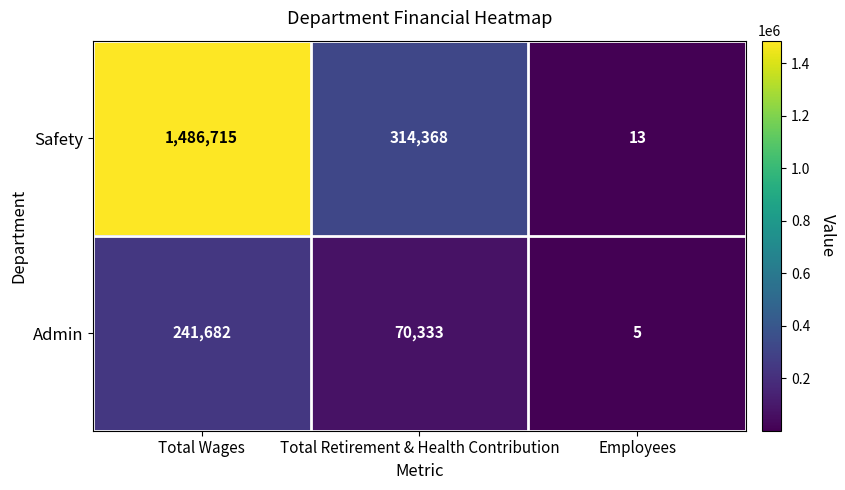

Which label corresponds to the largest value in the chart?

Total Wages